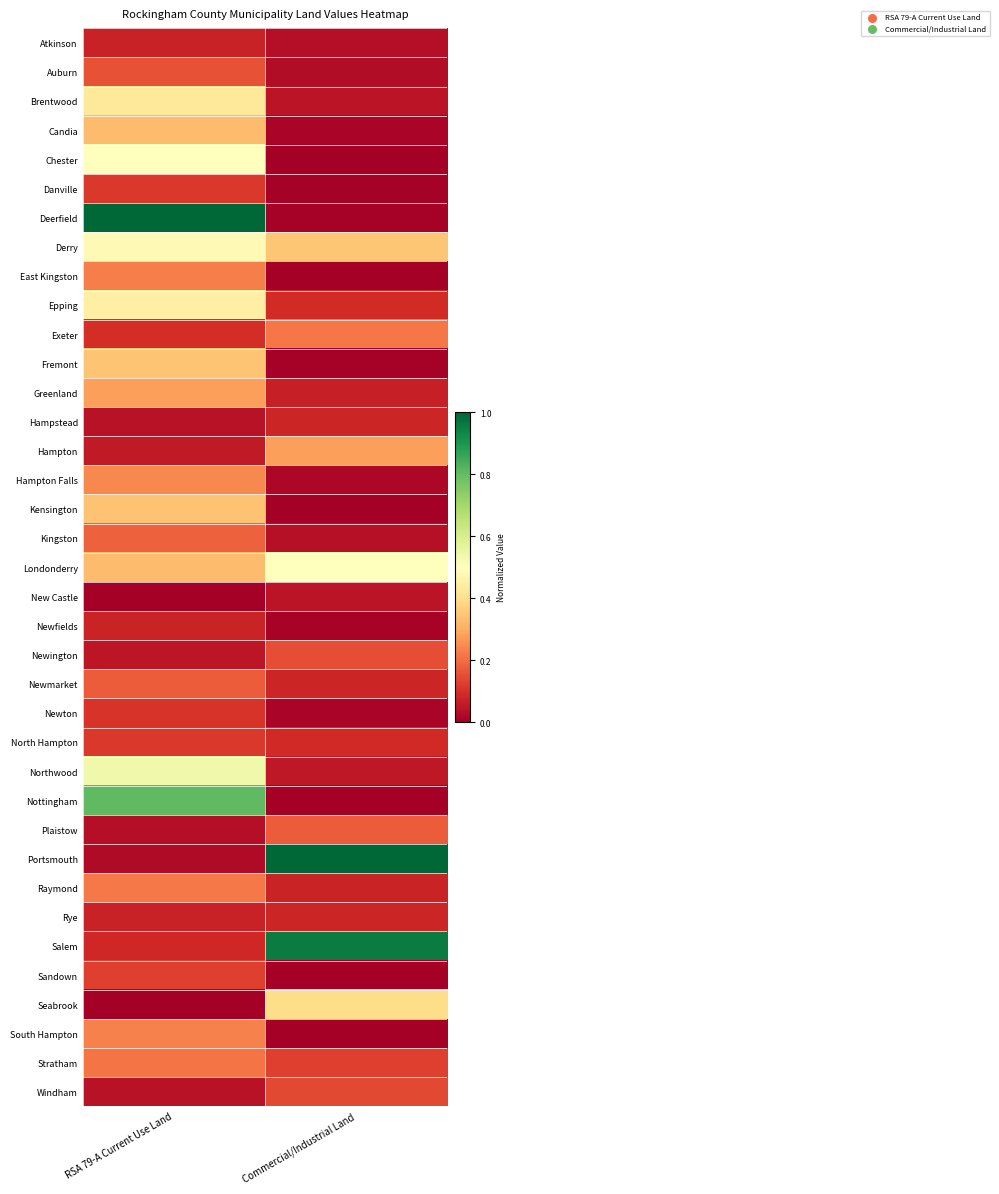

Reading left to right, extract all data points from this chart.

Atkinson: RSA 79-A Current Use Land=0.1	Commercial/Industrial Land=0.0
Auburn: RSA 79-A Current Use Land=0.2	Commercial/Industrial Land=0.0
Brentwood: RSA 79-A Current Use Land=0.4	Commercial/Industrial Land=0.0
Candia: RSA 79-A Current Use Land=0.3	Commercial/Industrial Land=0.0
Chester: RSA 79-A Current Use Land=0.5	Commercial/Industrial Land=0.0
Danville: RSA 79-A Current Use Land=0.1	Commercial/Industrial Land=0.0
Deerfield: RSA 79-A Current Use Land=1.0	Commercial/Industrial Land=0.0
Derry: RSA 79-A Current Use Land=0.5	Commercial/Industrial Land=0.3
East Kingston: RSA 79-A Current Use Land=0.2	Commercial/Industrial Land=0.0
Epping: RSA 79-A Current Use Land=0.5	Commercial/Industrial Land=0.1
Exeter: RSA 79-A Current Use Land=0.1	Commercial/Industrial Land=0.2
Fremont: RSA 79-A Current Use Land=0.3	Commercial/Industrial Land=0.0
Greenland: RSA 79-A Current Use Land=0.3	Commercial/Industrial Land=0.1
Hampstead: RSA 79-A Current Use Land=0.0	Commercial/Industrial Land=0.1
Hampton: RSA 79-A Current Use Land=0.1	Commercial/Industrial Land=0.3
Hampton Falls: RSA 79-A Current Use Land=0.2	Commercial/Industrial Land=0.0
Kensington: RSA 79-A Current Use Land=0.3	Commercial/Industrial Land=0.0
Kingston: RSA 79-A Current Use Land=0.2	Commercial/Industrial Land=0.0
Londonderry: RSA 79-A Current Use Land=0.3	Commercial/Industrial Land=0.5
New Castle: RSA 79-A Current Use Land=0.0	Commercial/Industrial Land=0.0
Newfields: RSA 79-A Current Use Land=0.1	Commercial/Industrial Land=0.0
Newington: RSA 79-A Current Use Land=0.0	Commercial/Industrial Land=0.1
Newmarket: RSA 79-A Current Use Land=0.2	Commercial/Industrial Land=0.1
Newton: RSA 79-A Current Use Land=0.1	Commercial/Industrial Land=0.0
North Hampton: RSA 79-A Current Use Land=0.1	Commercial/Industrial Land=0.1
Northwood: RSA 79-A Current Use Land=0.5	Commercial/Industrial Land=0.1
Nottingham: RSA 79-A Current Use Land=0.8	Commercial/Industrial Land=0.0
Plaistow: RSA 79-A Current Use Land=0.0	Commercial/Industrial Land=0.2
Portsmouth: RSA 79-A Current Use Land=0.0	Commercial/Industrial Land=1.0
Raymond: RSA 79-A Current Use Land=0.2	Commercial/Industrial Land=0.1
Rye: RSA 79-A Current Use Land=0.1	Commercial/Industrial Land=0.1
Salem: RSA 79-A Current Use Land=0.1	Commercial/Industrial Land=1.0
Sandown: RSA 79-A Current Use Land=0.1	Commercial/Industrial Land=0.0
Seabrook: RSA 79-A Current Use Land=0.0	Commercial/Industrial Land=0.4
South Hampton: RSA 79-A Current Use Land=0.2	Commercial/Industrial Land=0.0
Stratham: RSA 79-A Current Use Land=0.2	Commercial/Industrial Land=0.1
Windham: RSA 79-A Current Use Land=0.0	Commercial/Industrial Land=0.1